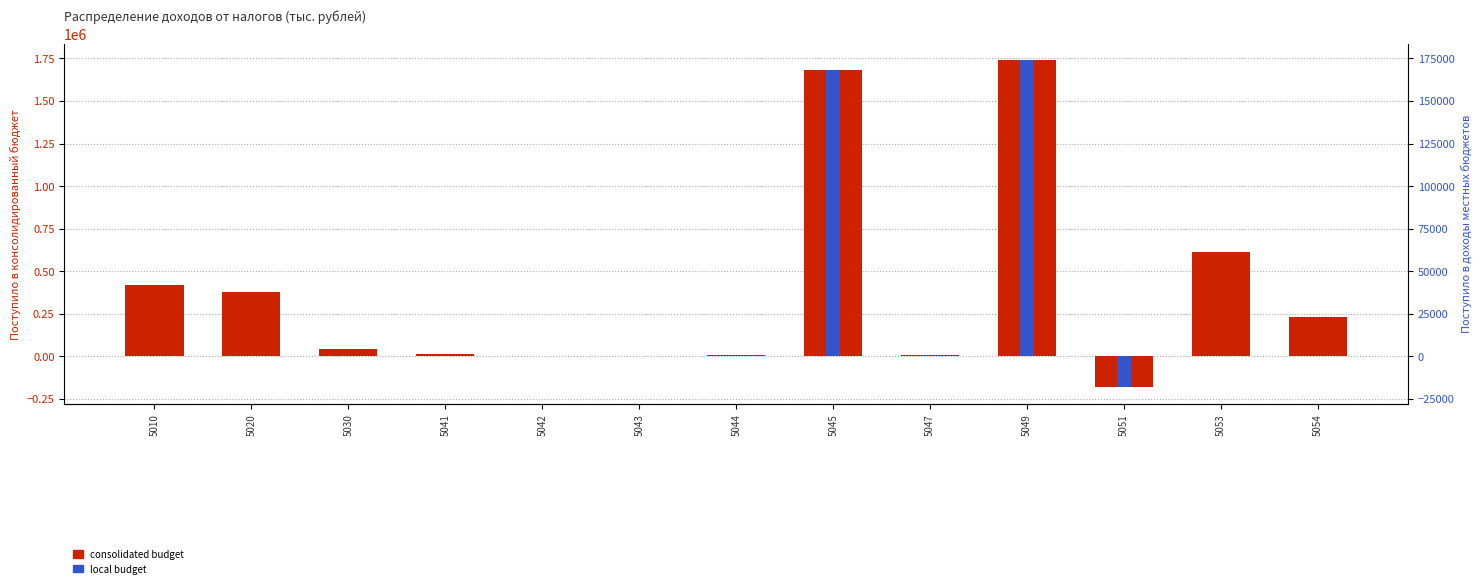

What is the total value across all series at 5030?

43334